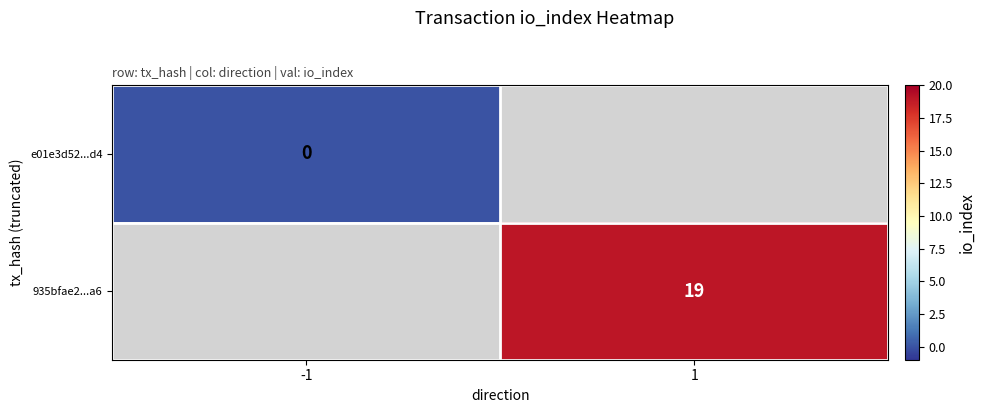

The 935bfae2...a6 series shows 27 at 1. True or false?

False